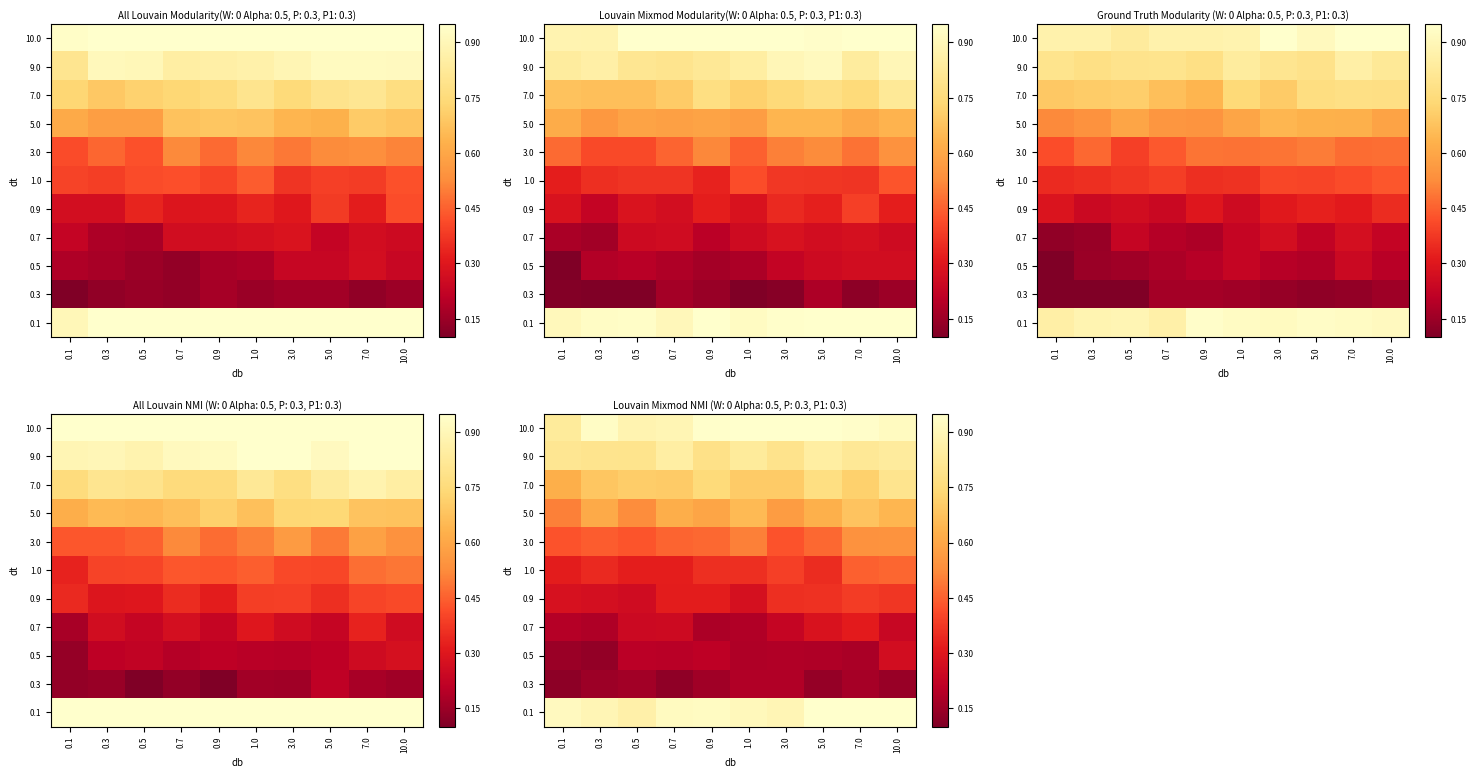

True or false: 10.0 has a value of 1.7 at 5.0.

False